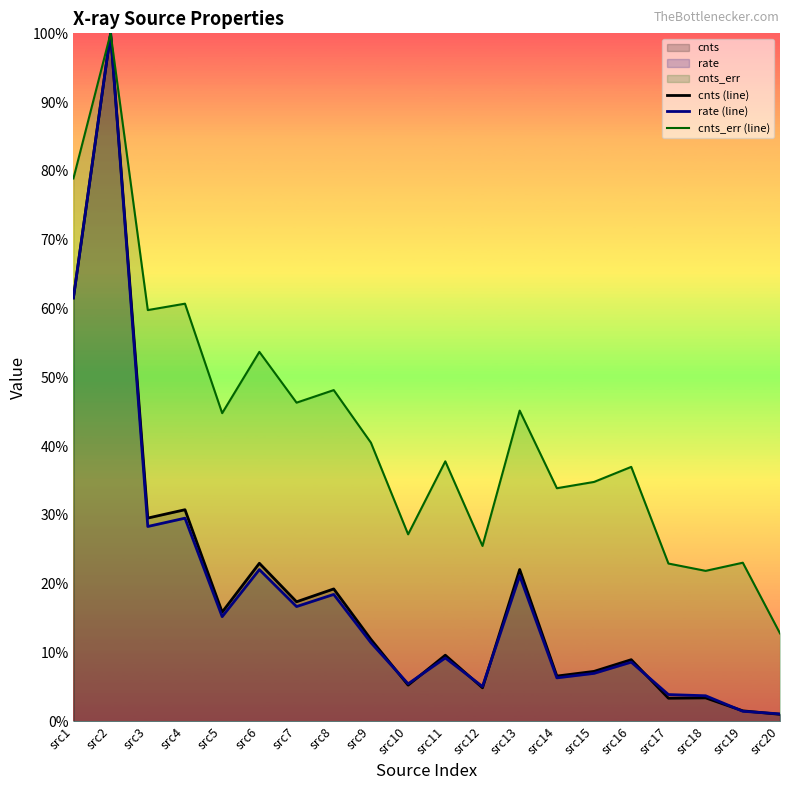

Where is the first local maximum for cnts_err (line)?

src2